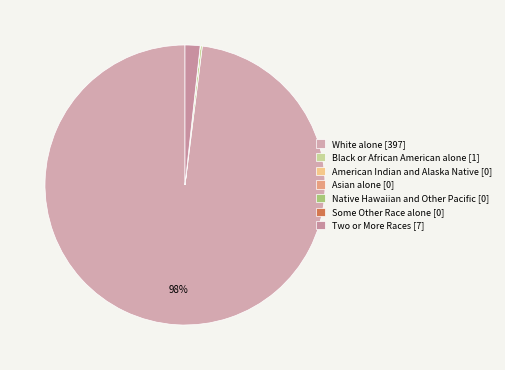

To the nearest percent, what is the average slice percentage?

14%